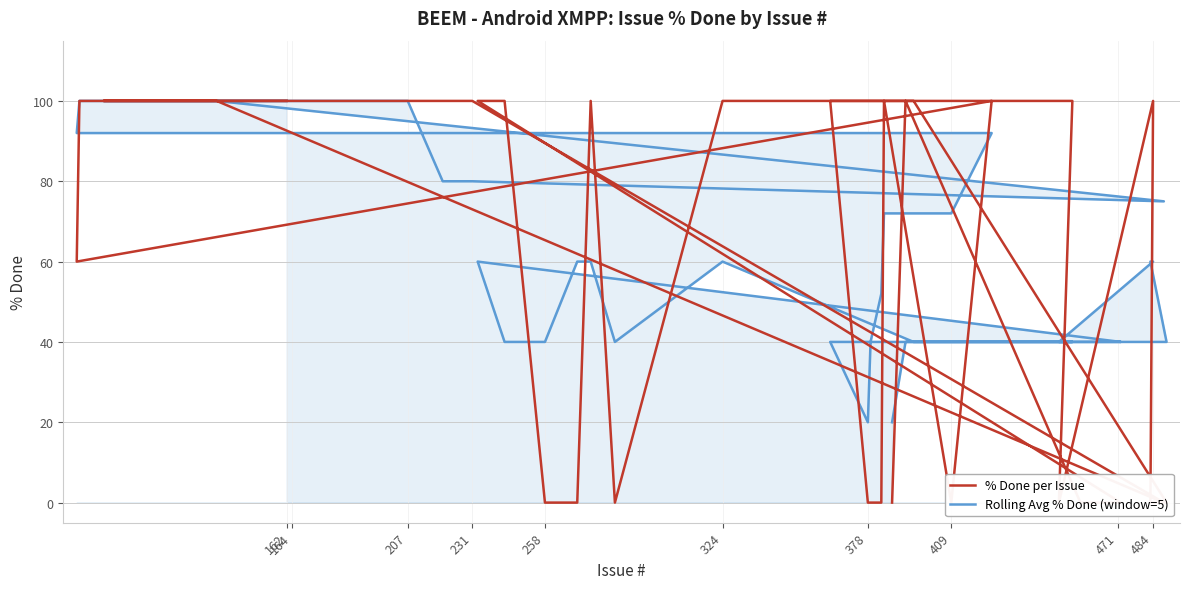

Rank the series by their average value, from highest to lowest.

Rolling Avg % Done (window=5), % Done per Issue